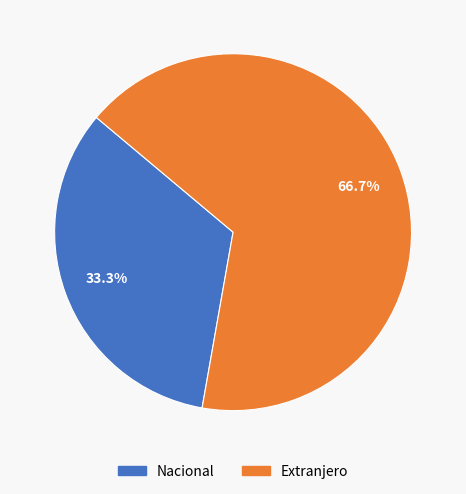

The Nacional slice represents 33% of the pie. True or false?

True